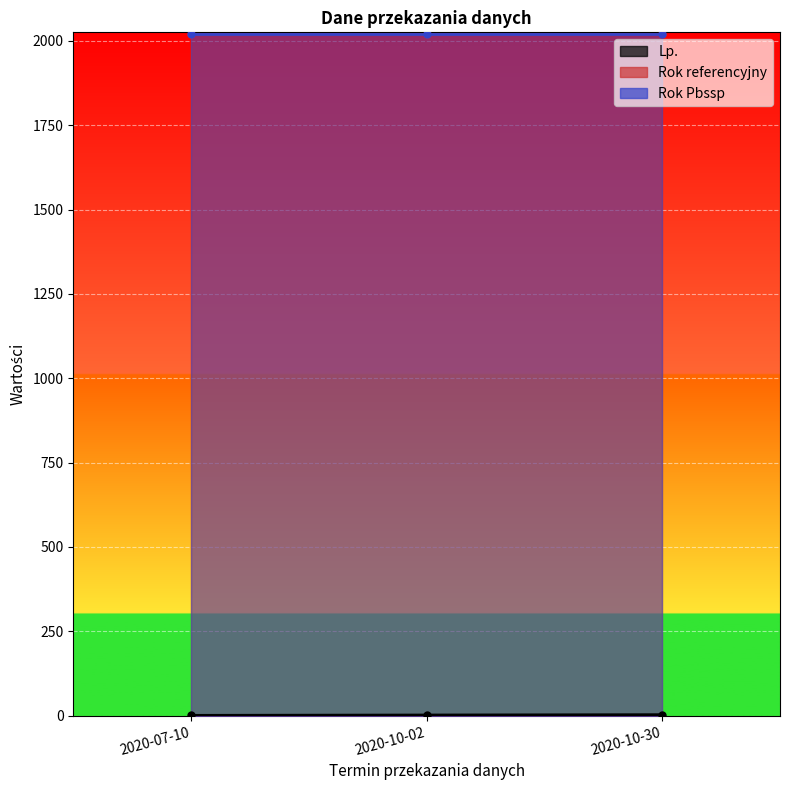

What is the smallest value displayed?

1